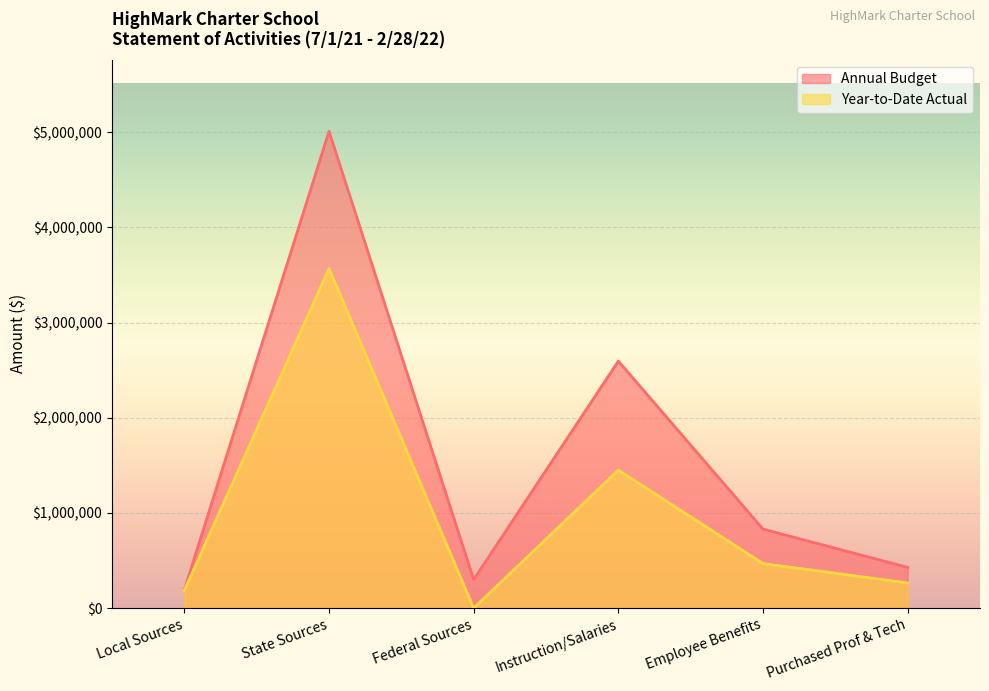

What position from the left is Purchased Prof & Tech?

6